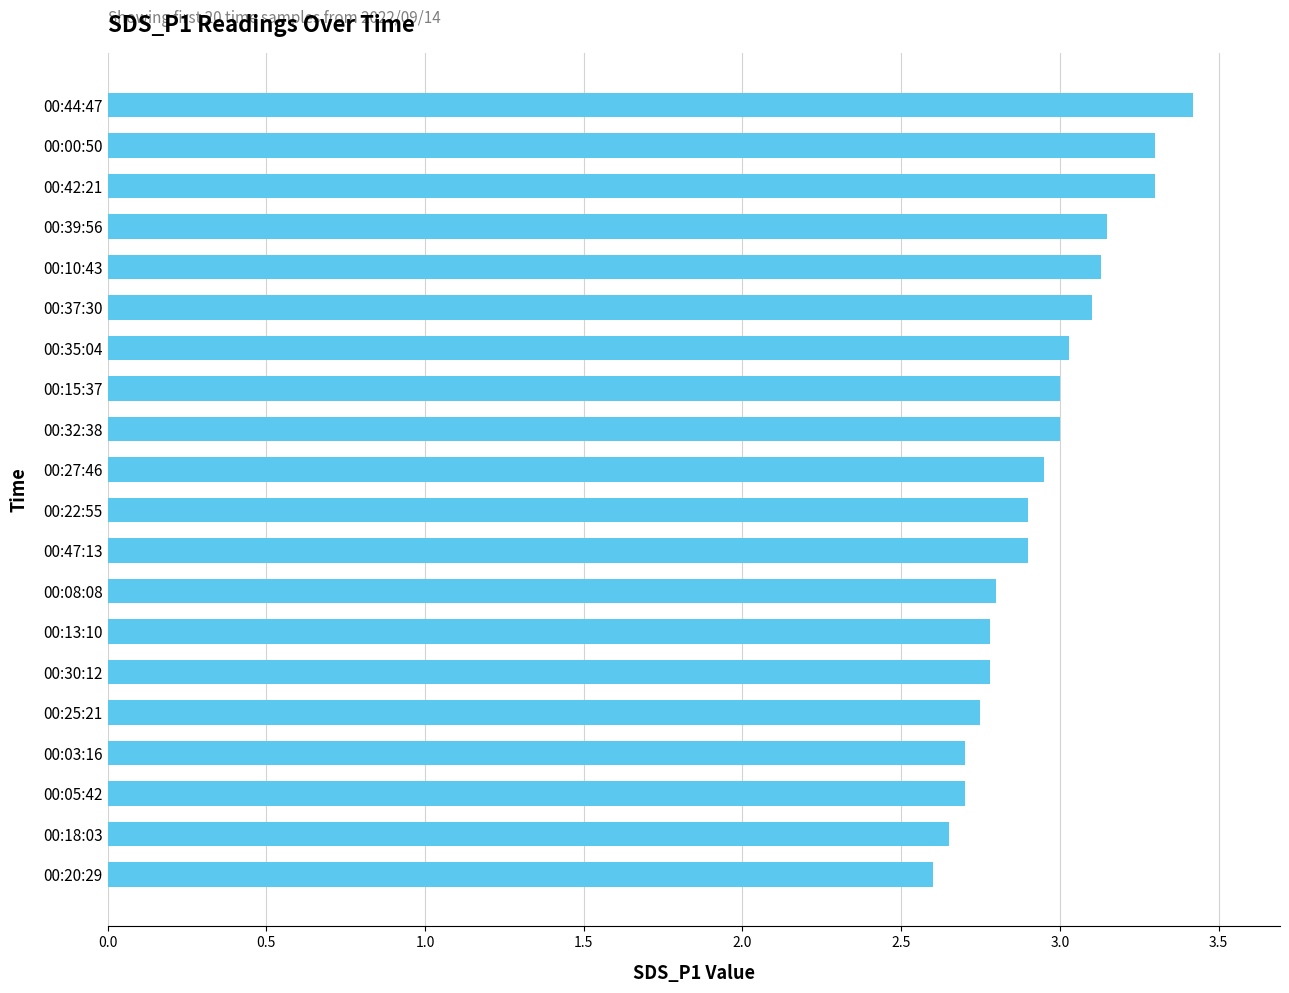

Which category has the highest value across all series?

00:44:47